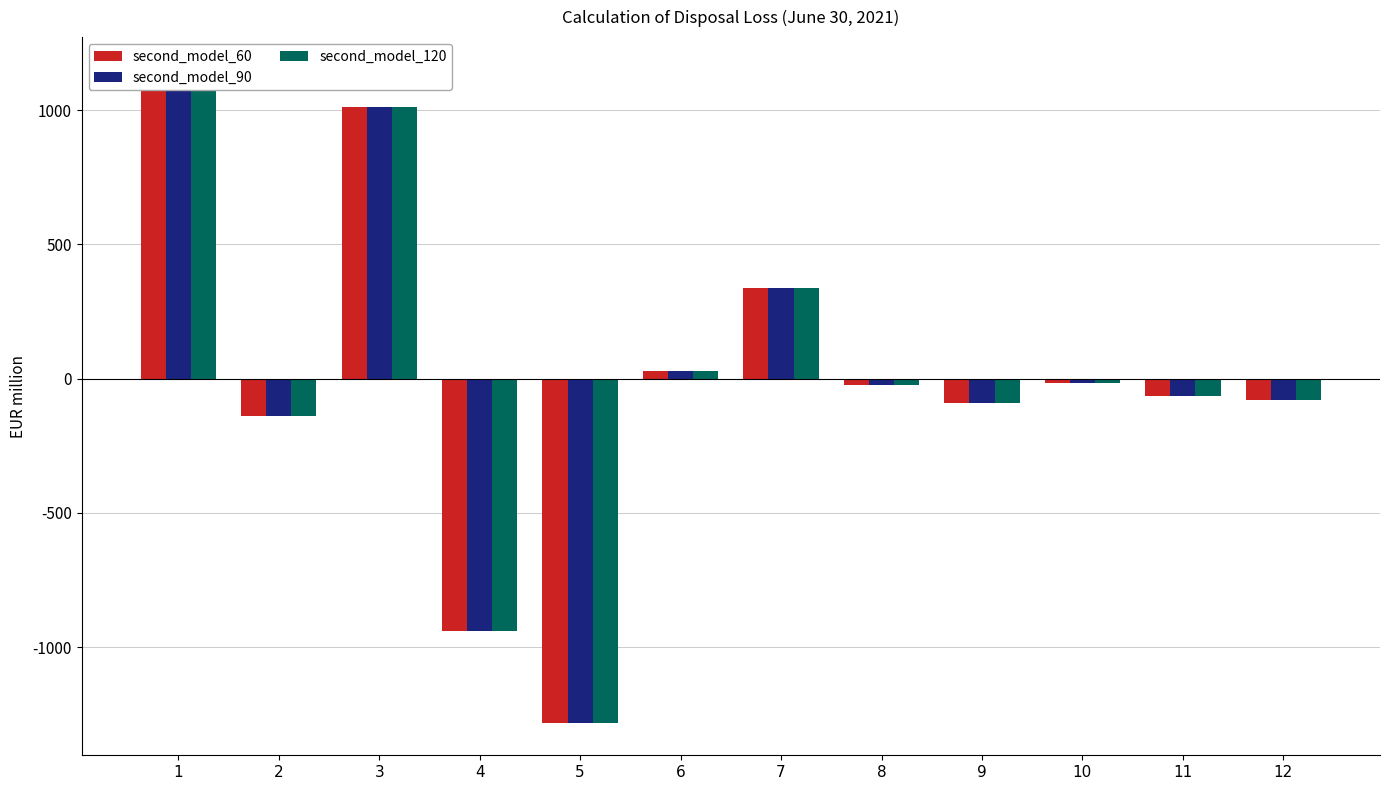

List the series in order of their peak value, lowest first.

second_model_60, second_model_90, second_model_120